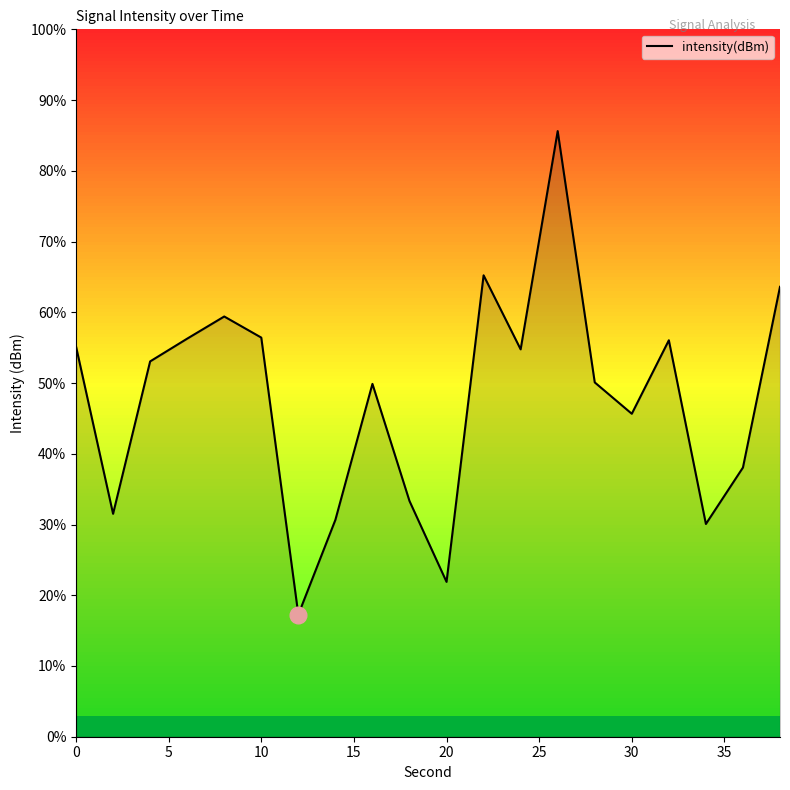

How many interior local valleys (lower than both neighbors) does the data have?

6